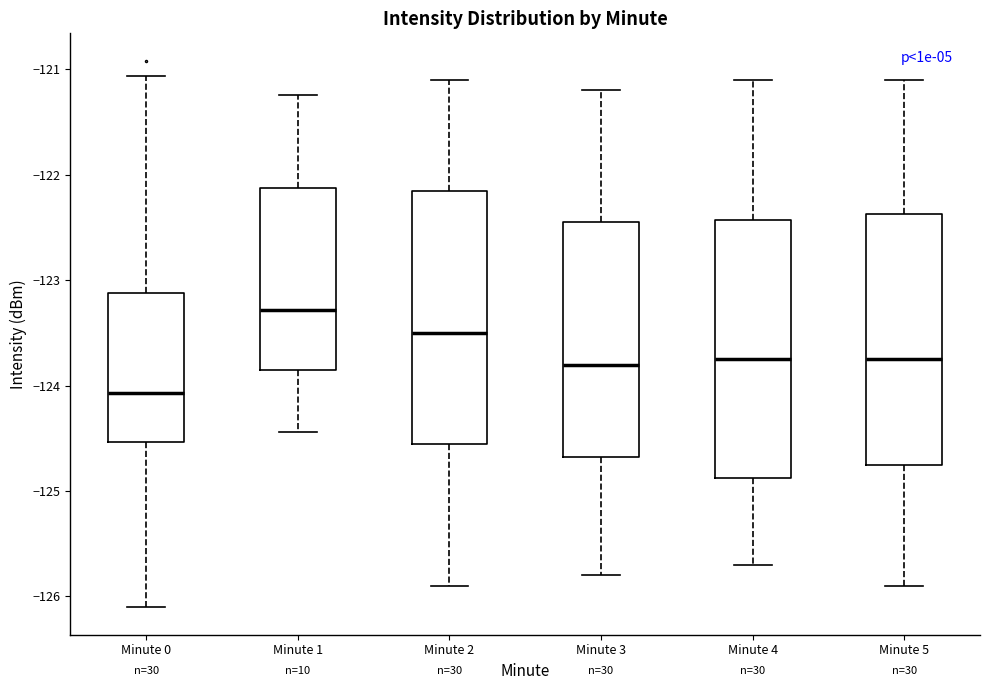

Reading left to right, transcribe this box plot: for each box, give where its median line is, the range the box spans, and where its two whiskers end, as read against the y-axis. The values are not printed on the chart, so give them approximately, as read against the axis.

Minute 0: median -124.1, box -124.5 to -123.1, whiskers -126.1 to -121.1
Minute 1: median -123.3, box -123.8 to -122.1, whiskers -124.4 to -121.2
Minute 2: median -123.5, box -124.5 to -122.1, whiskers -125.9 to -121.1
Minute 3: median -123.8, box -124.7 to -122.4, whiskers -125.8 to -121.2
Minute 4: median -123.7, box -124.9 to -122.4, whiskers -125.7 to -121.1
Minute 5: median -123.7, box -124.7 to -122.4, whiskers -125.9 to -121.1